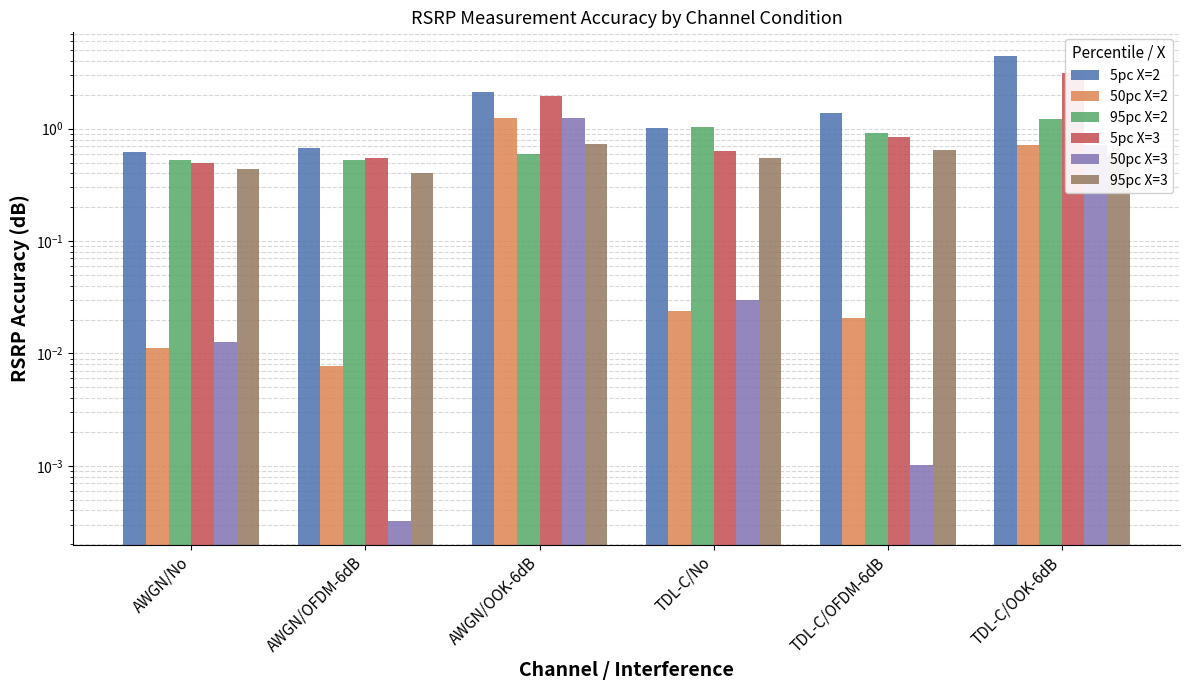

How many categories are shown in the chart?

6